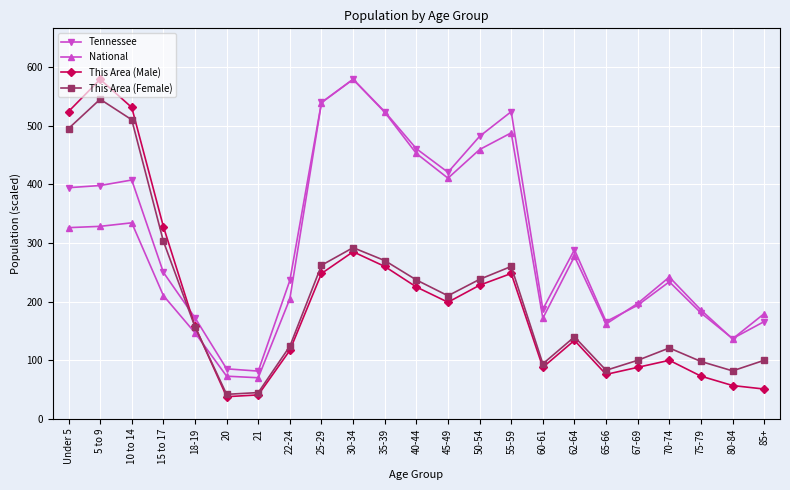

How many lines are shown in the chart?

4